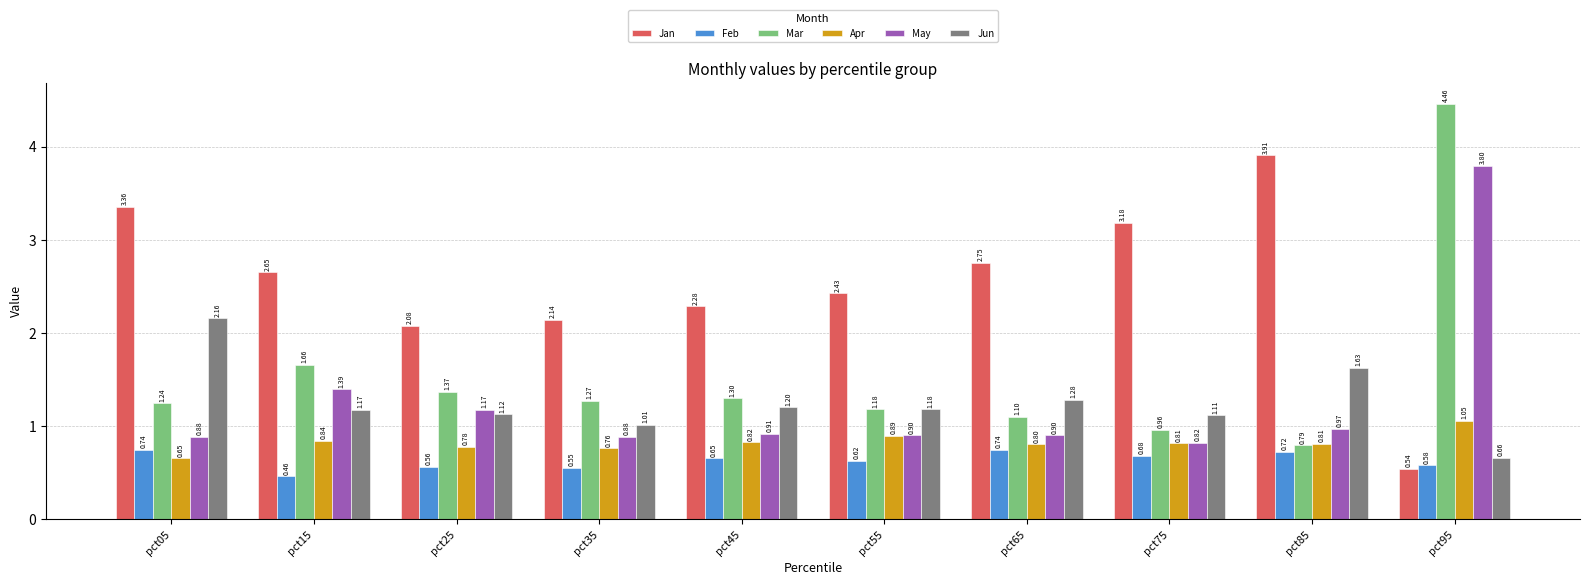

Which series has the largest total across all categories?

Jan